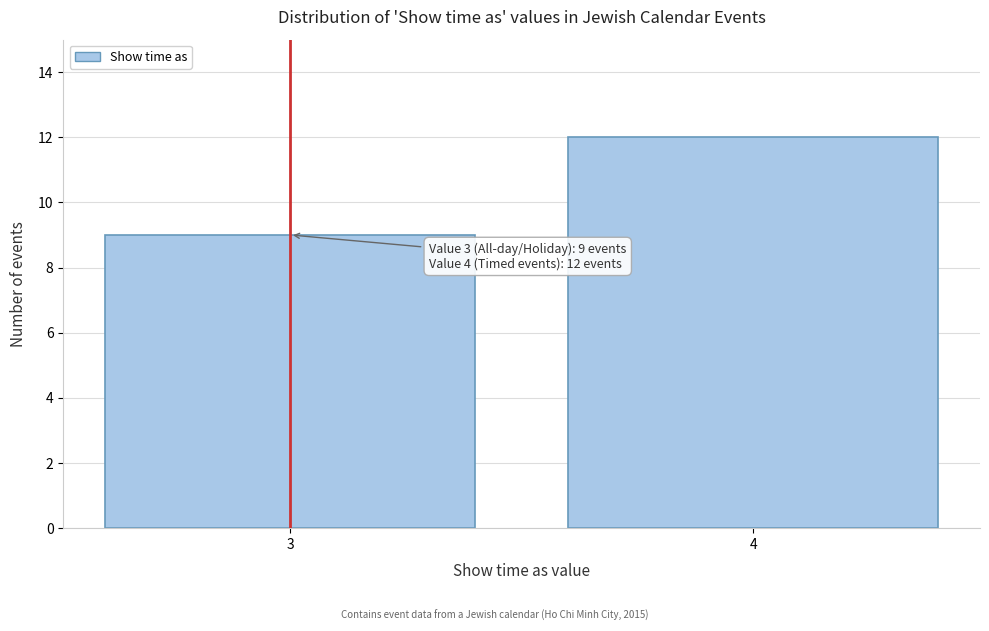

Reading left to right, transcribe all the data shown in this chart.

9	12